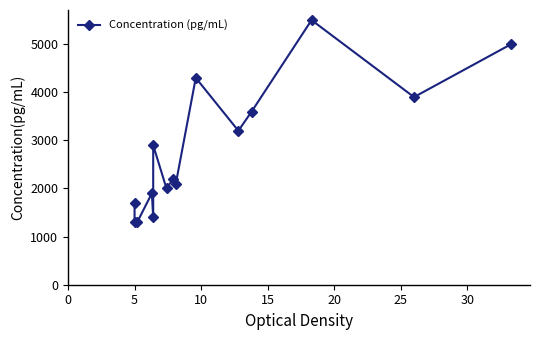

Count the number of values greater than 2200.

7